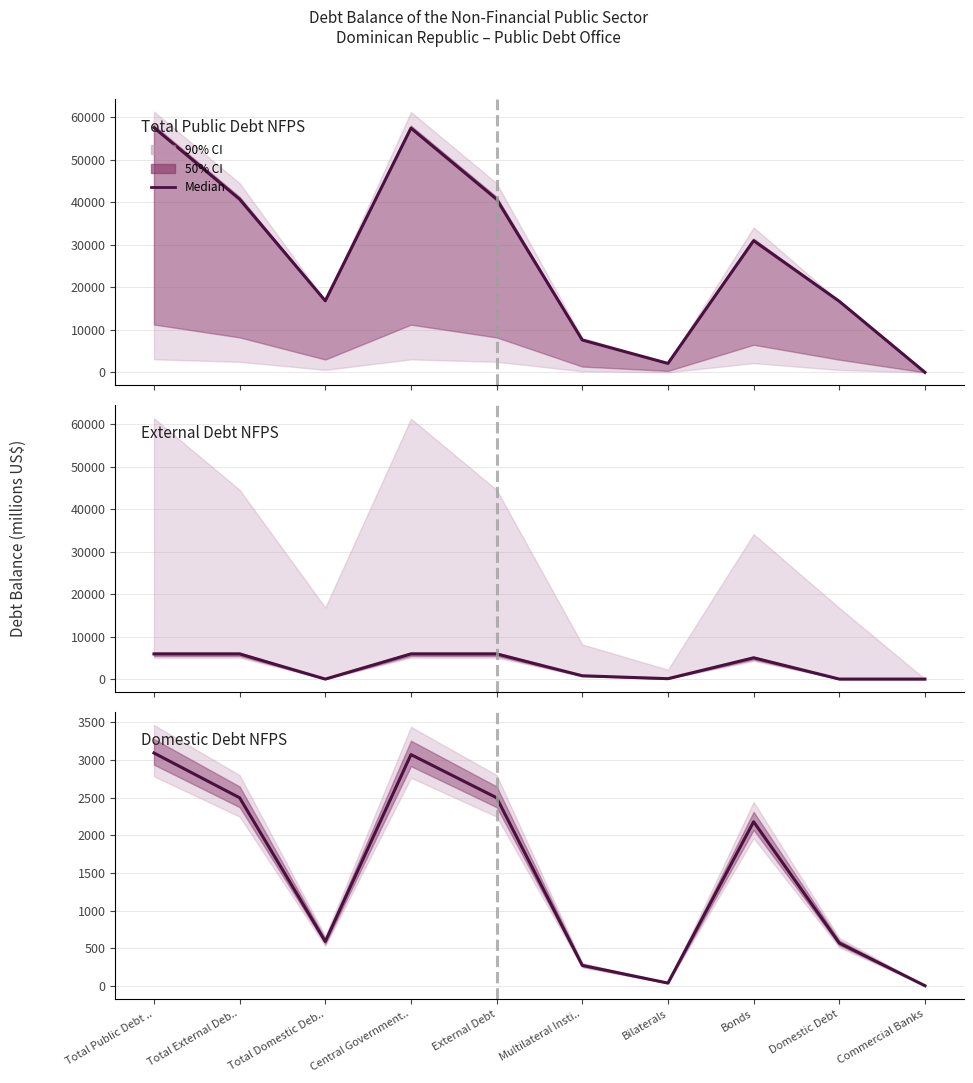

What position from the left is Total Domestic Deb..?

3